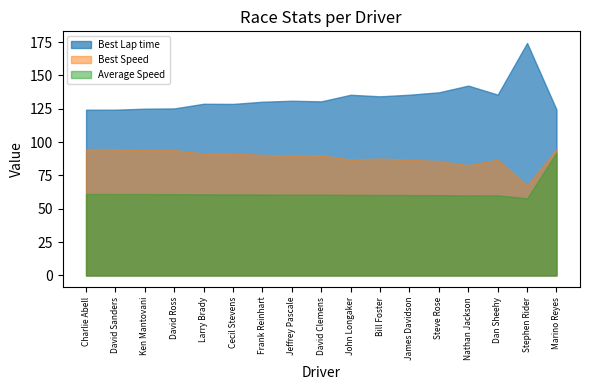

At which label does Best Lap time reach its peak?

Stephen Rider